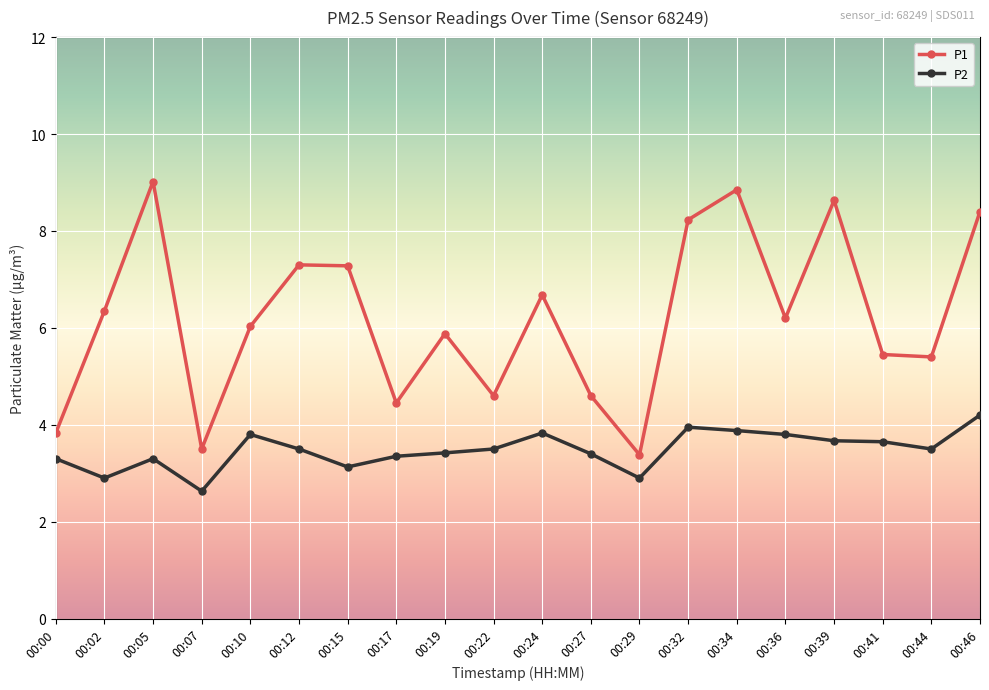

What are all the series names shown in the legend?

P1, P2